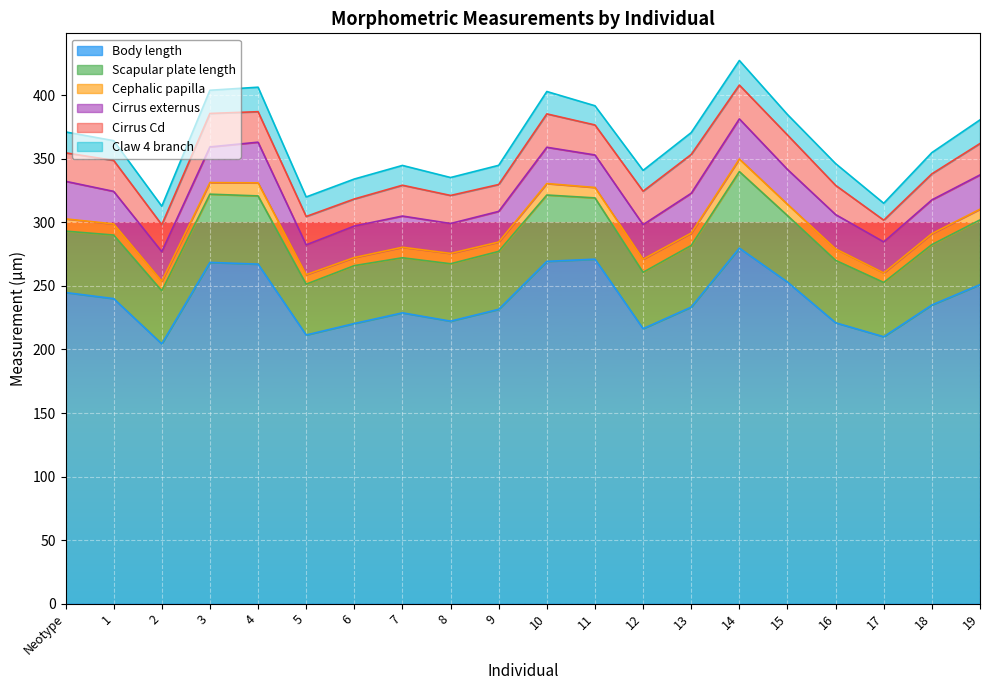

Does the chart display data point markers on the line(s)?

No